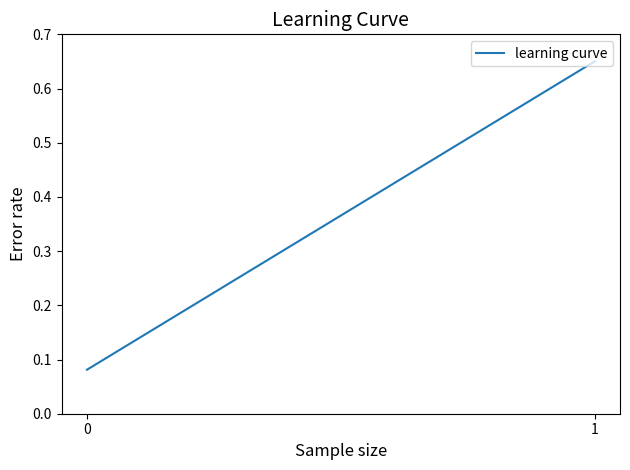

How many lines are shown in the chart?

1